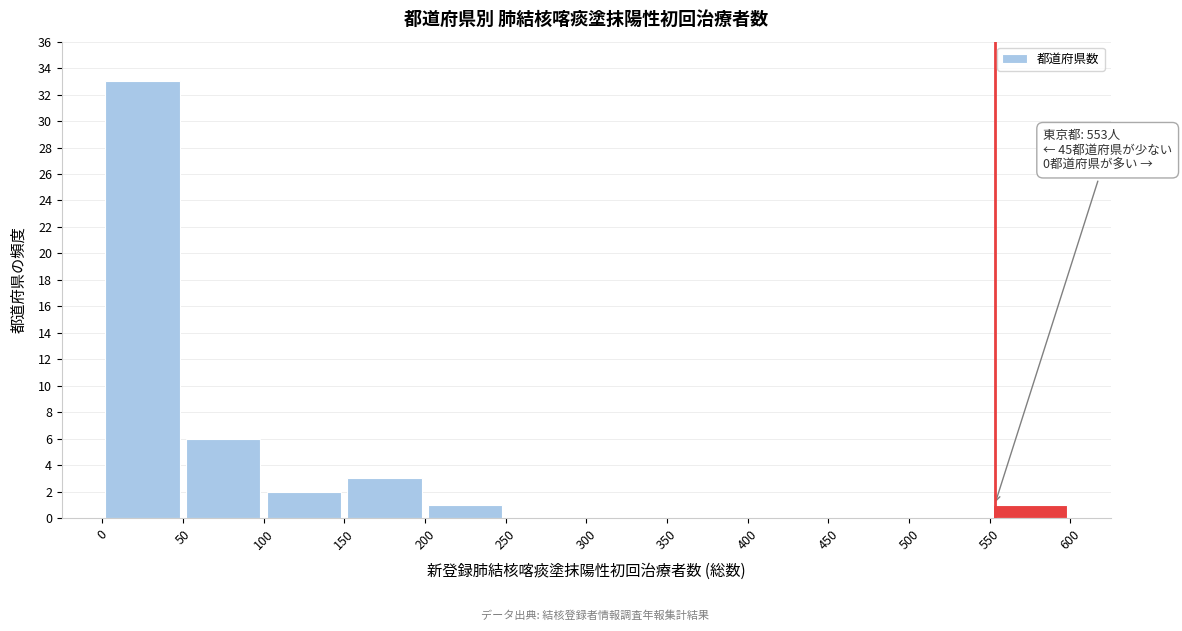

Over which range of the x-axis is the bar tallest?

0 to 50